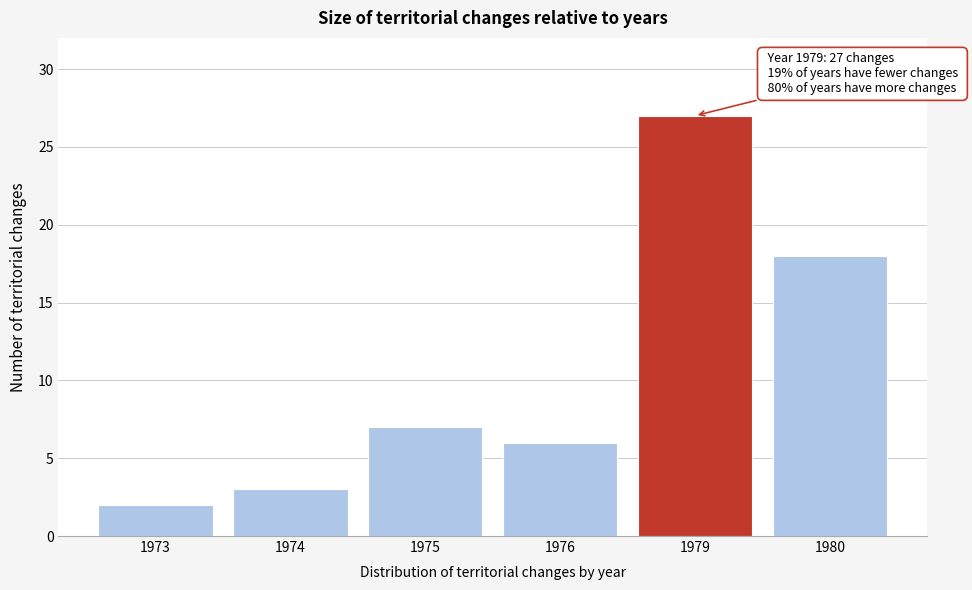

Reading right to left, extract all data points from this chart.

1980=18	1979=27	1976=6	1975=7	1974=3	1973=2